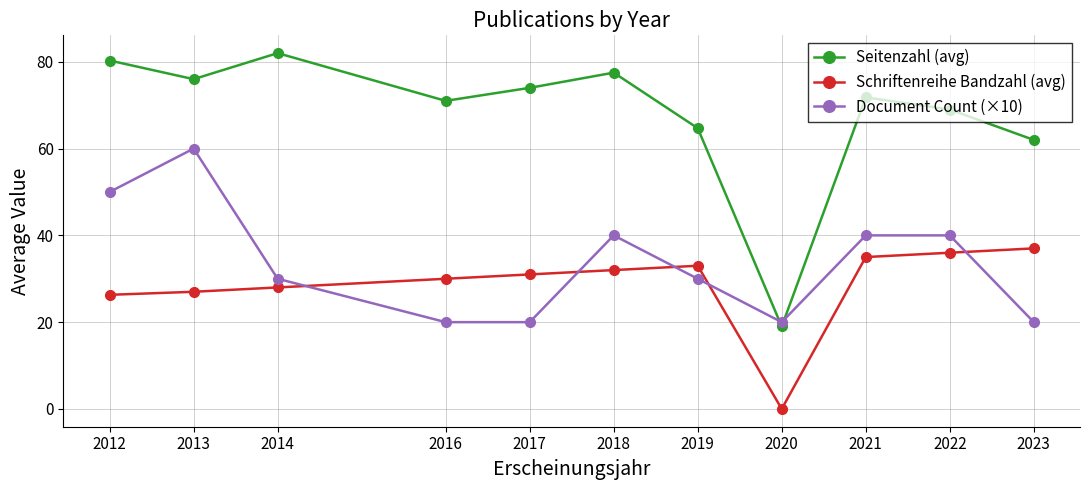

True or false: Schriftenreihe Bandzahl (avg) and Seitenzahl (avg) intersect in this chart.

False